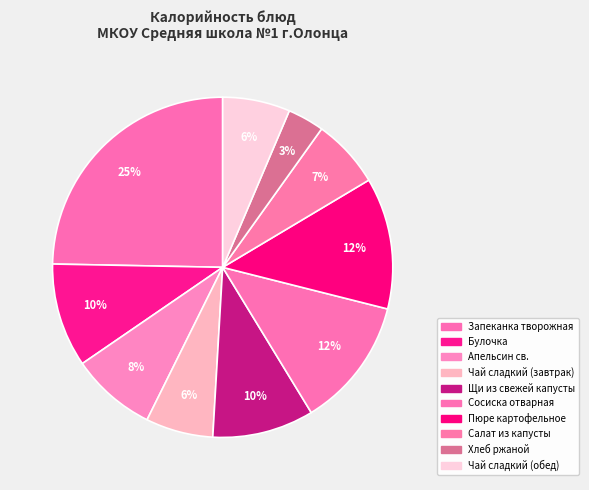

How many slices are in this pie chart?

10